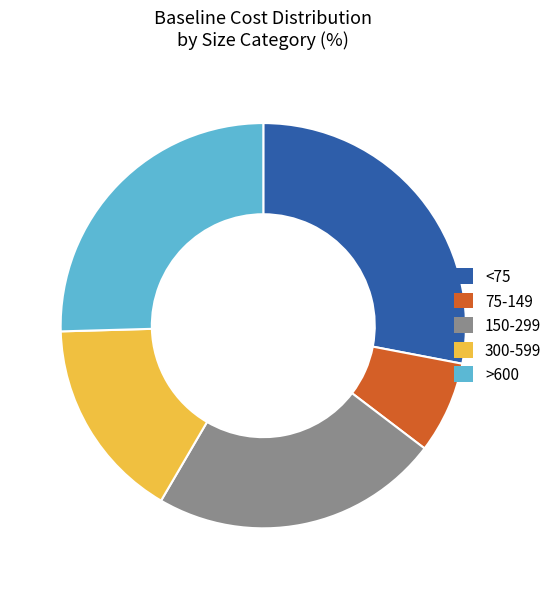

How many segments does this pie chart have?

5